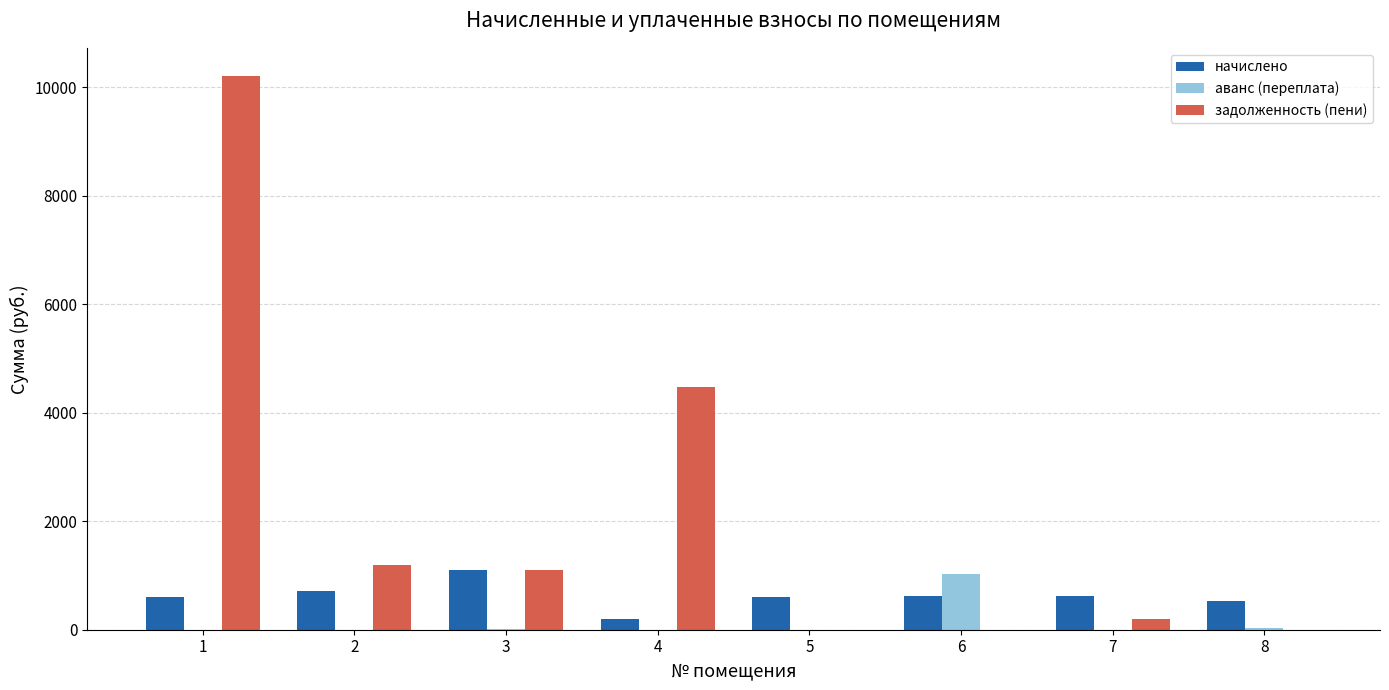

What is the maximum value for начислено?

1104.8